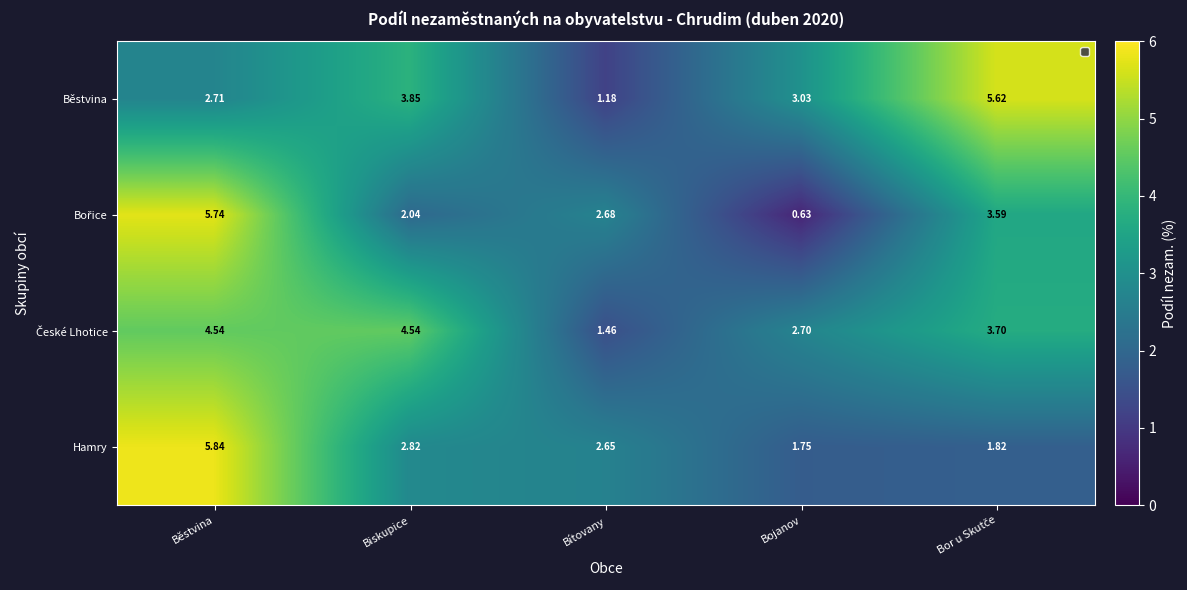

At which label does Běstvina first exceed 3?

Biskupice